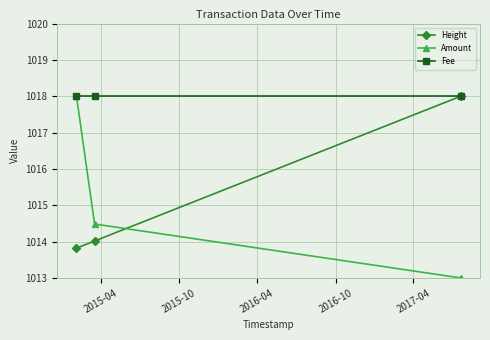

Which series has the widest spread of values?

Amount